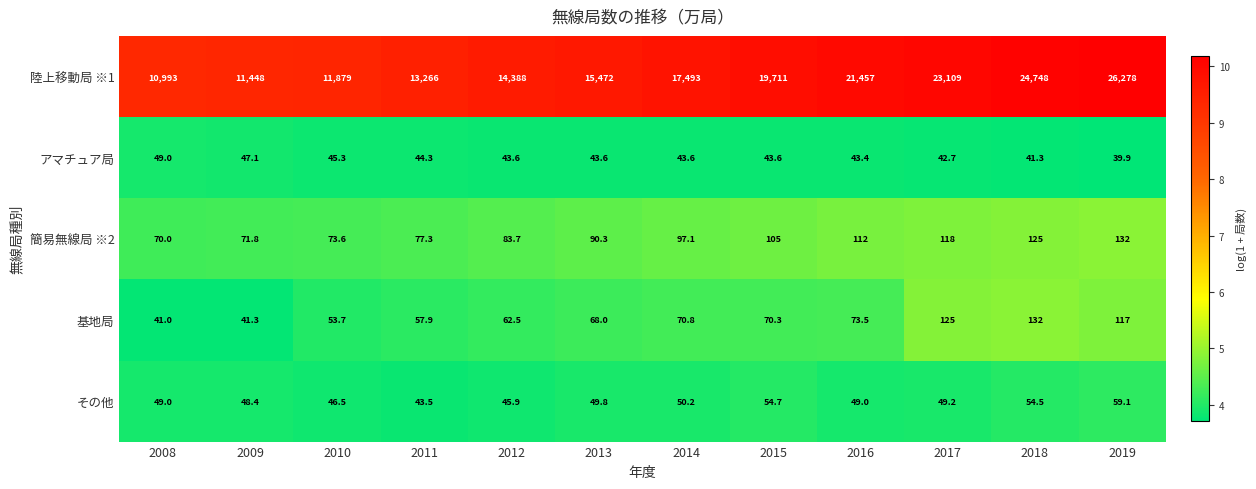

At which category is the sum across all series the highest?

2019